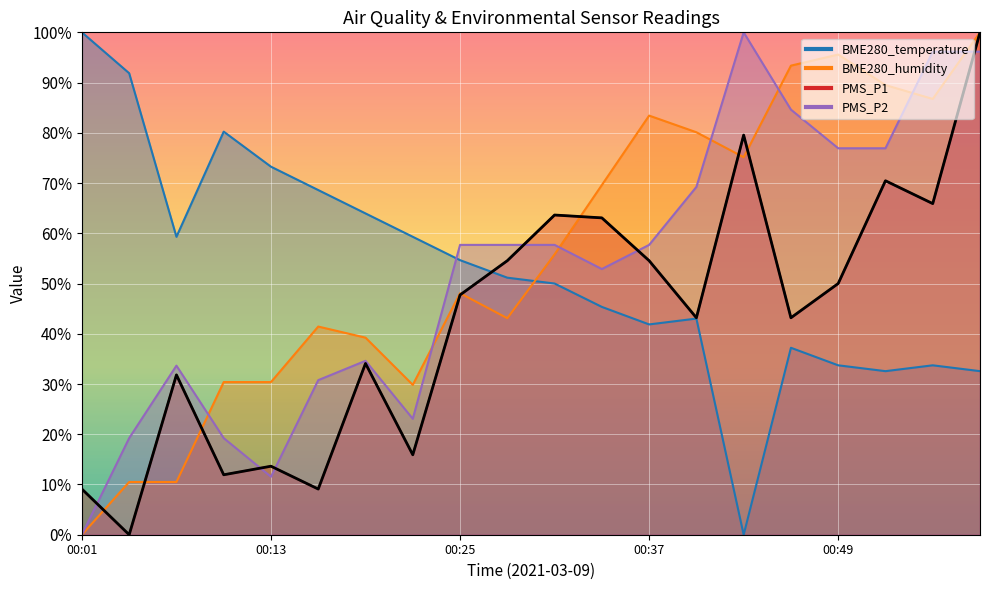

At which category is the sum across all series the highest?

00:59